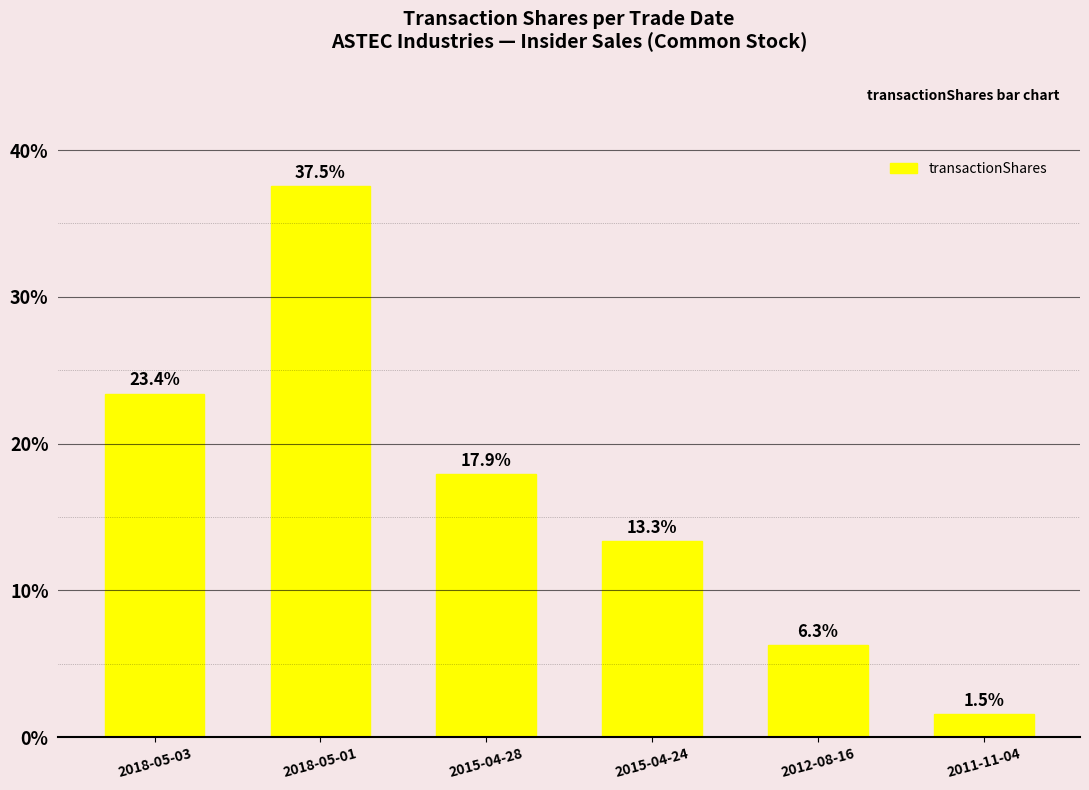

What is the change in value from 2018-05-01 to 2012-08-16?

-31.3